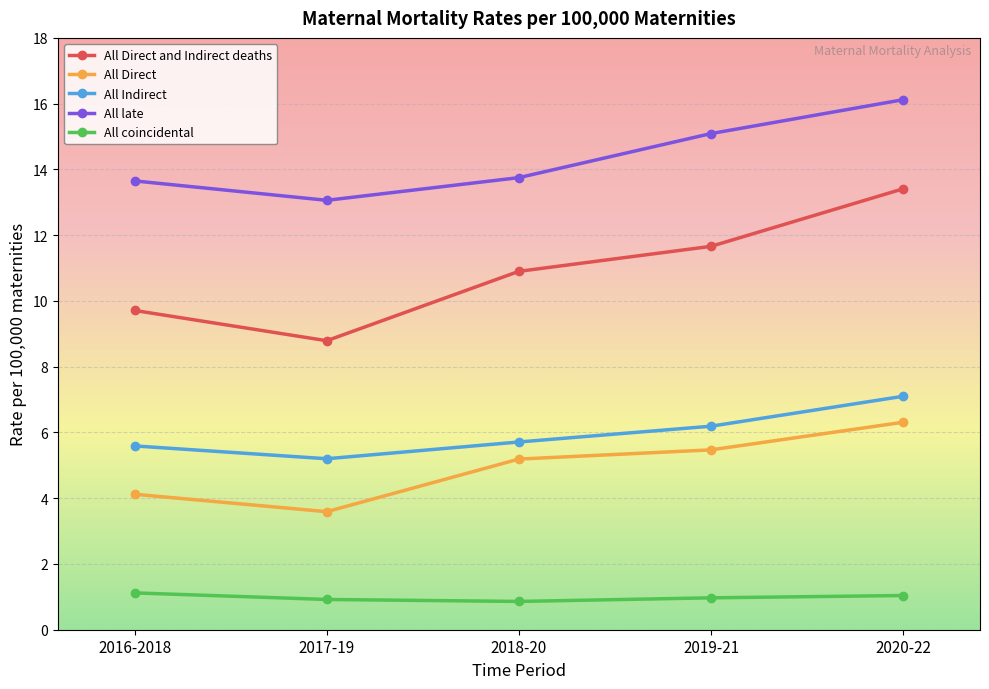

In All late, how many points are lower than both neighbors (excluding endpoints)?

1